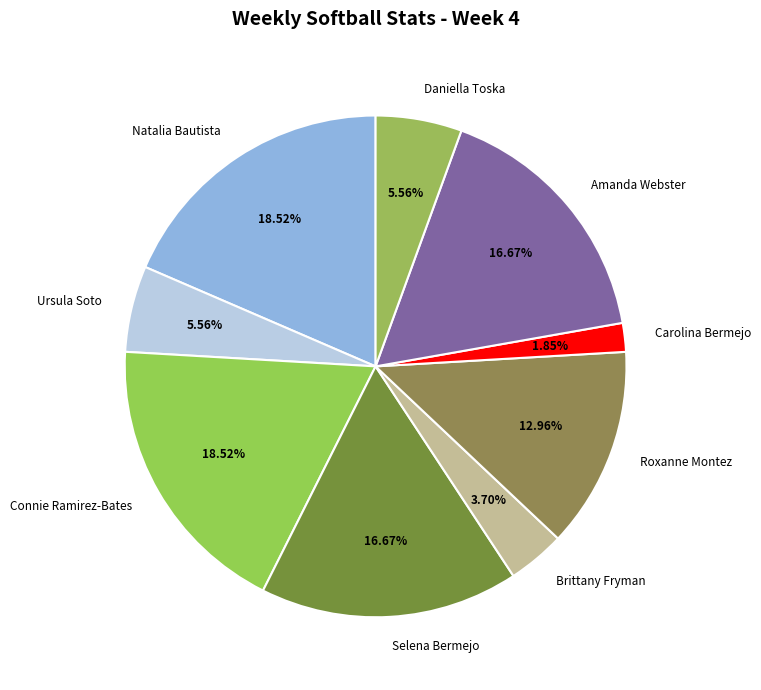

What is the smallest slice in the pie chart?

Carolina Bermejo